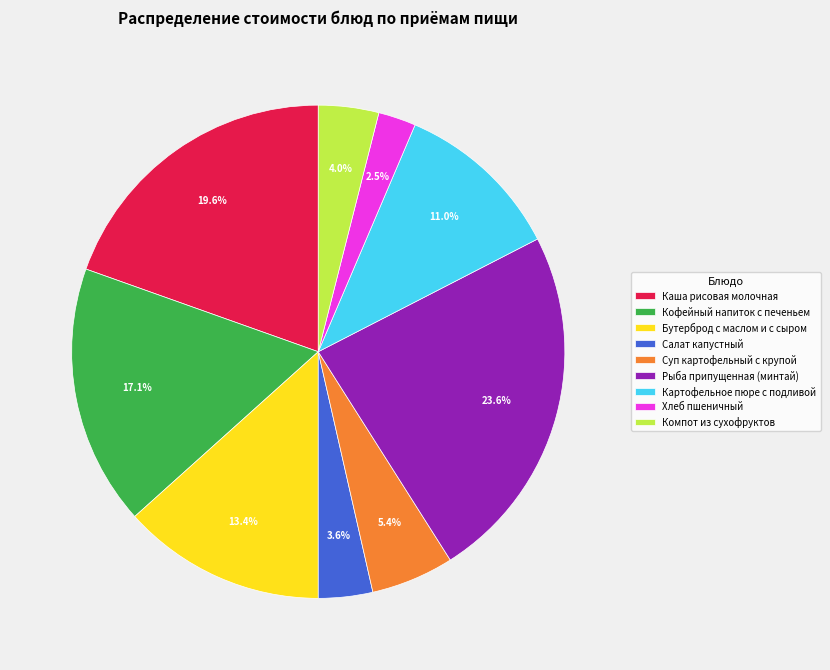

To the nearest percent, what portion does Компот из сухофруктов represent?

4%